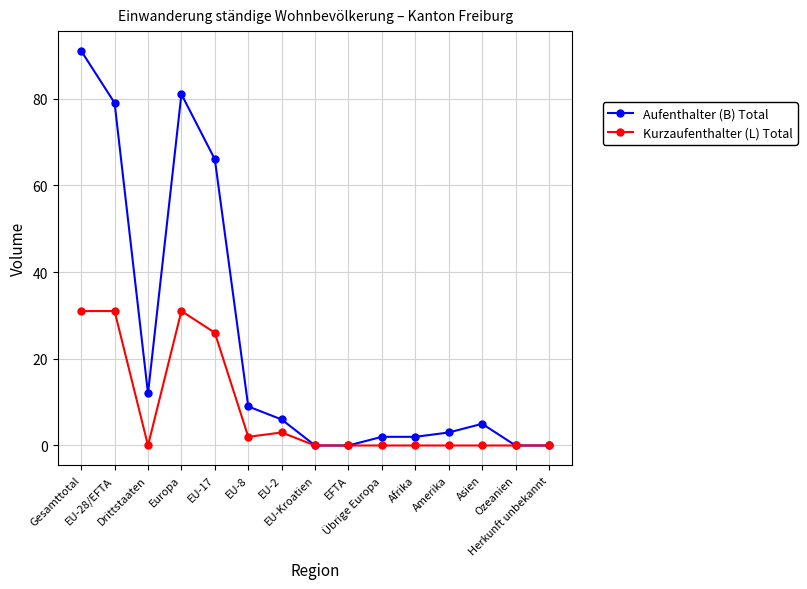

What is the sum of the Aufenthalter (B) Total values at Drittstaaten and Amerika?

15